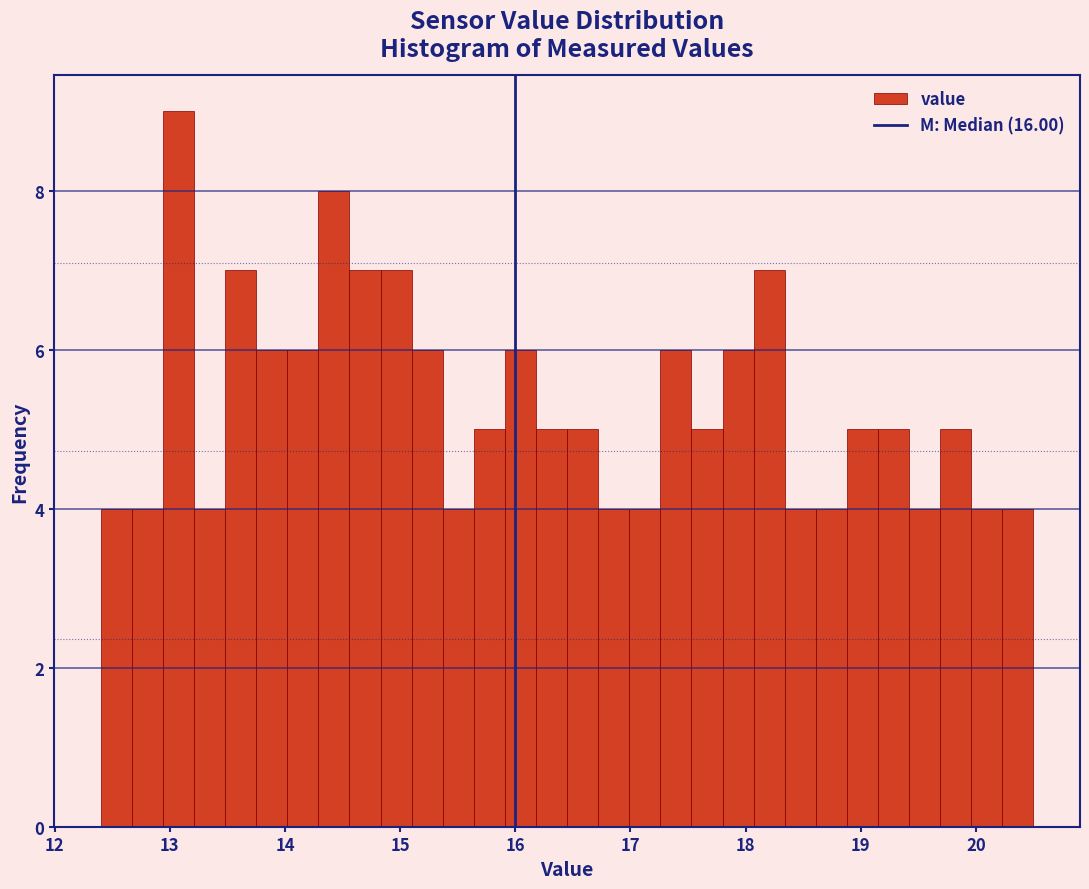

Read against the x-axis, roughly where is the centre of the tallest bar?

13.1